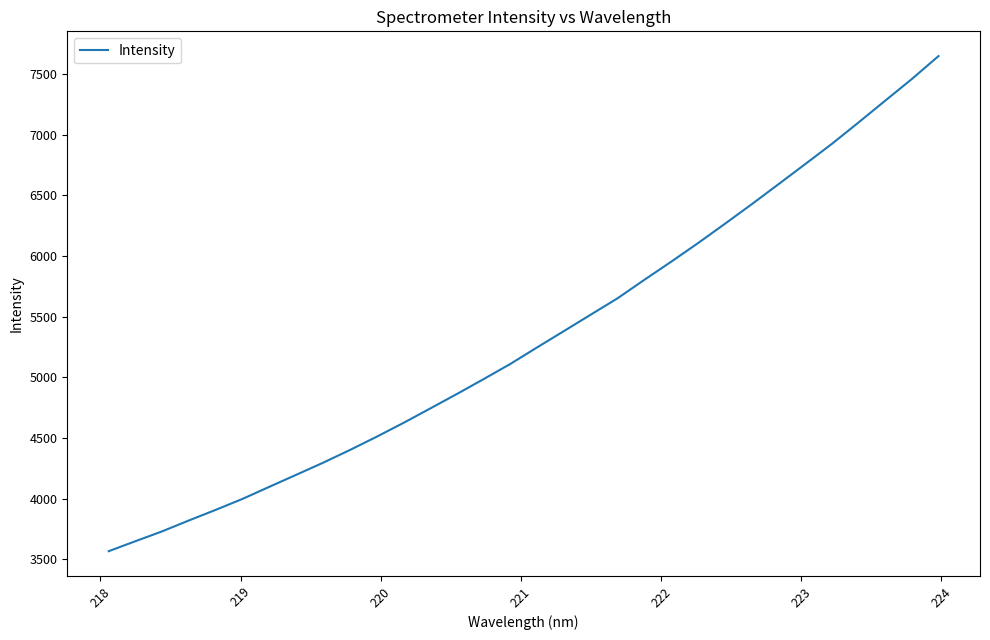

What is the greatest value displayed?

7648.9